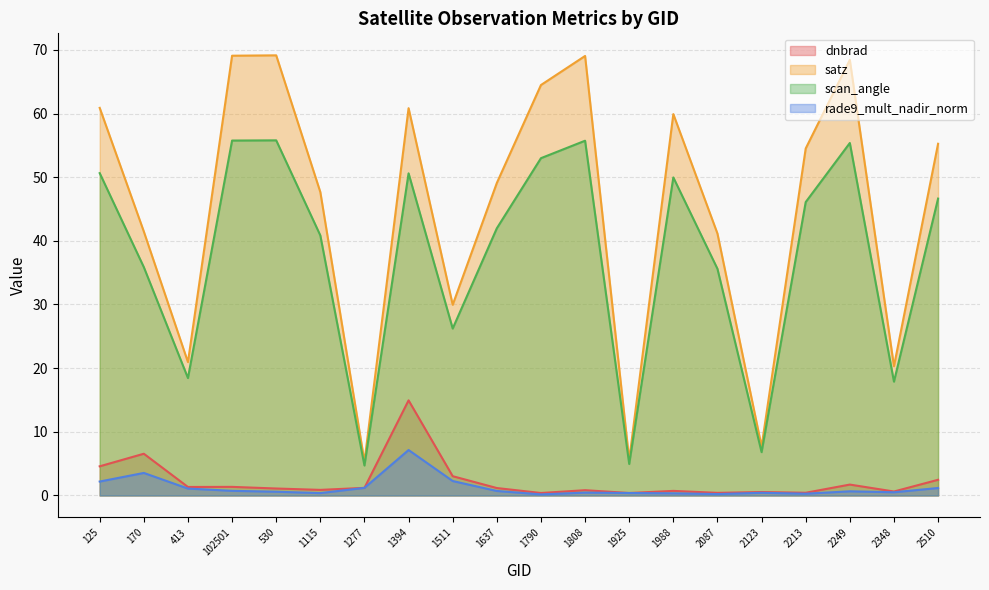

What is the label of the 13th point from the right?

1394